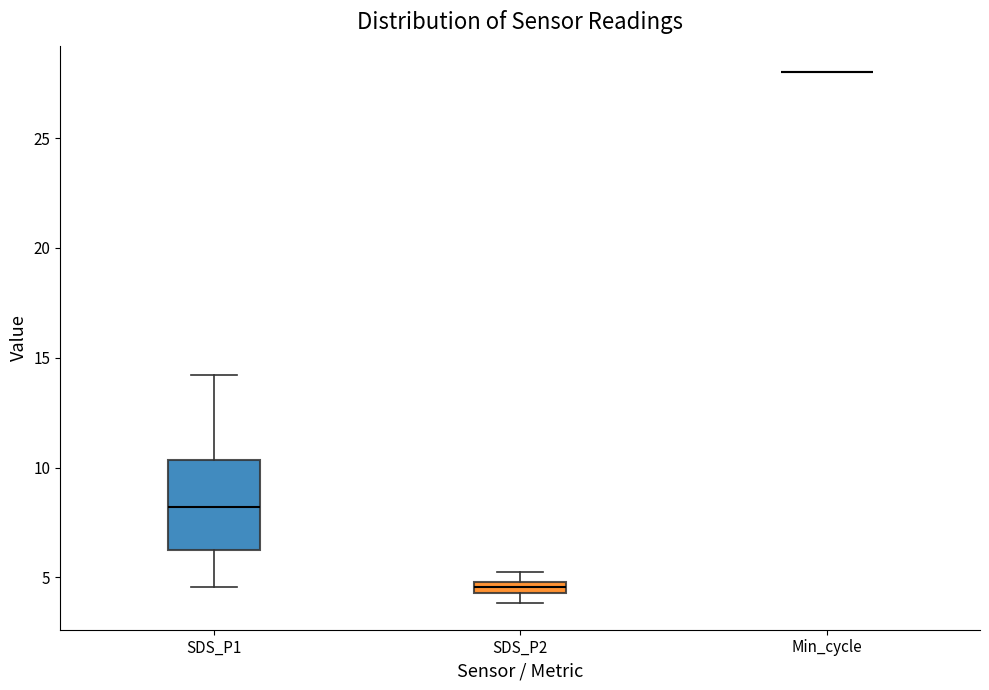

Which box is the tallest, from its lower edge to its upper edge?

SDS_P1